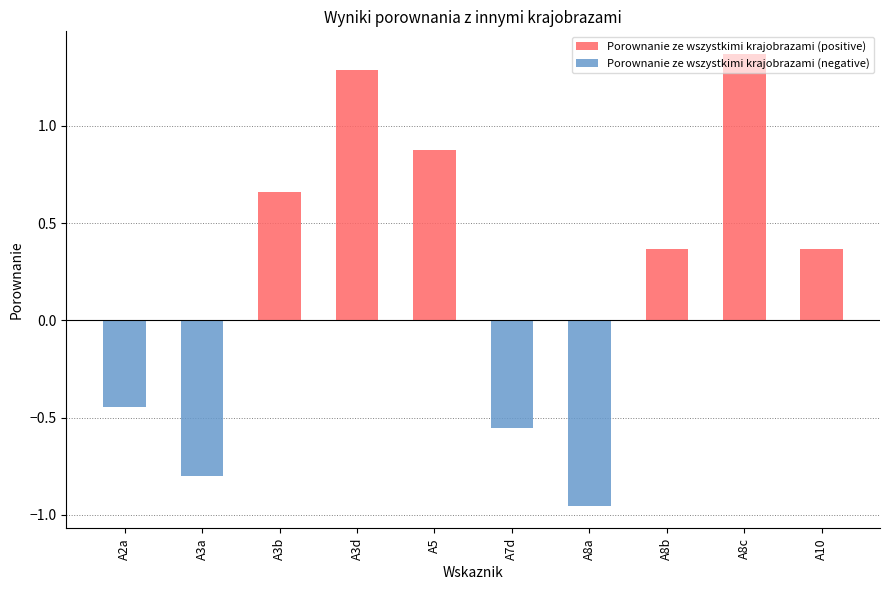

Is it true that Porownanie ze wszystkimi krajobrazami (negative) equals -0.8 at A3a?

True